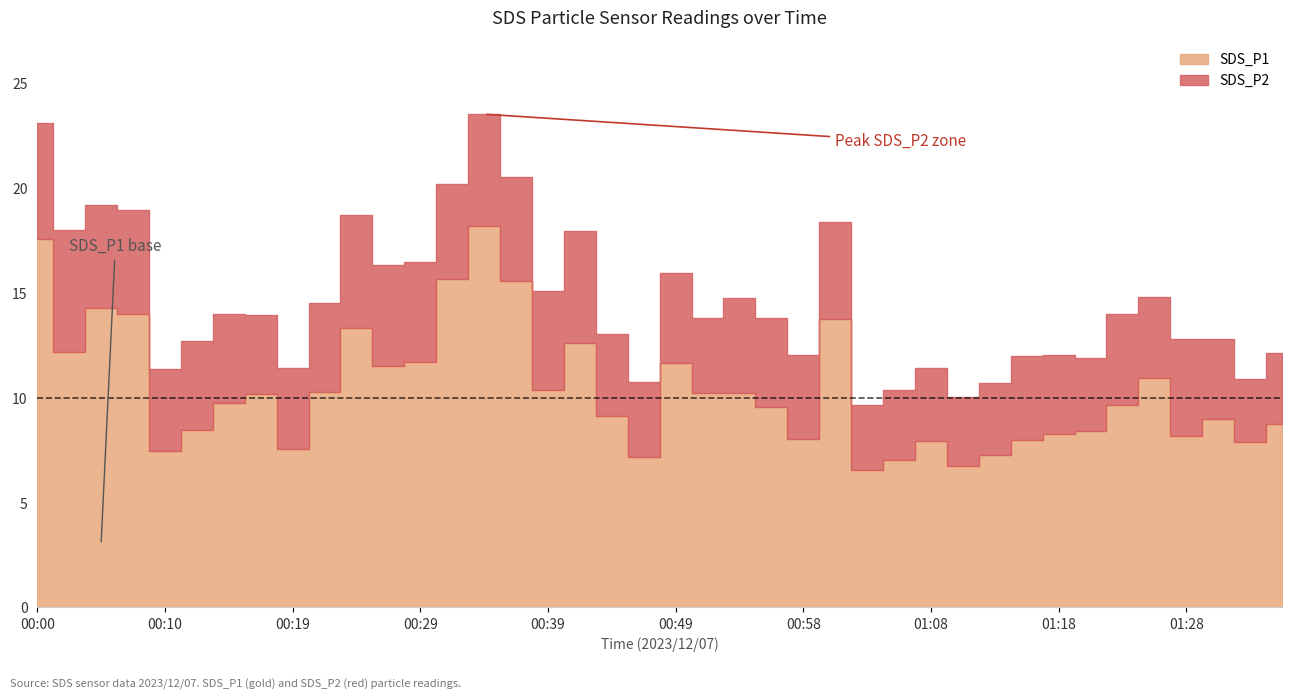

What is the value of the SDS_P1 point at the 35th from the left?

9.7